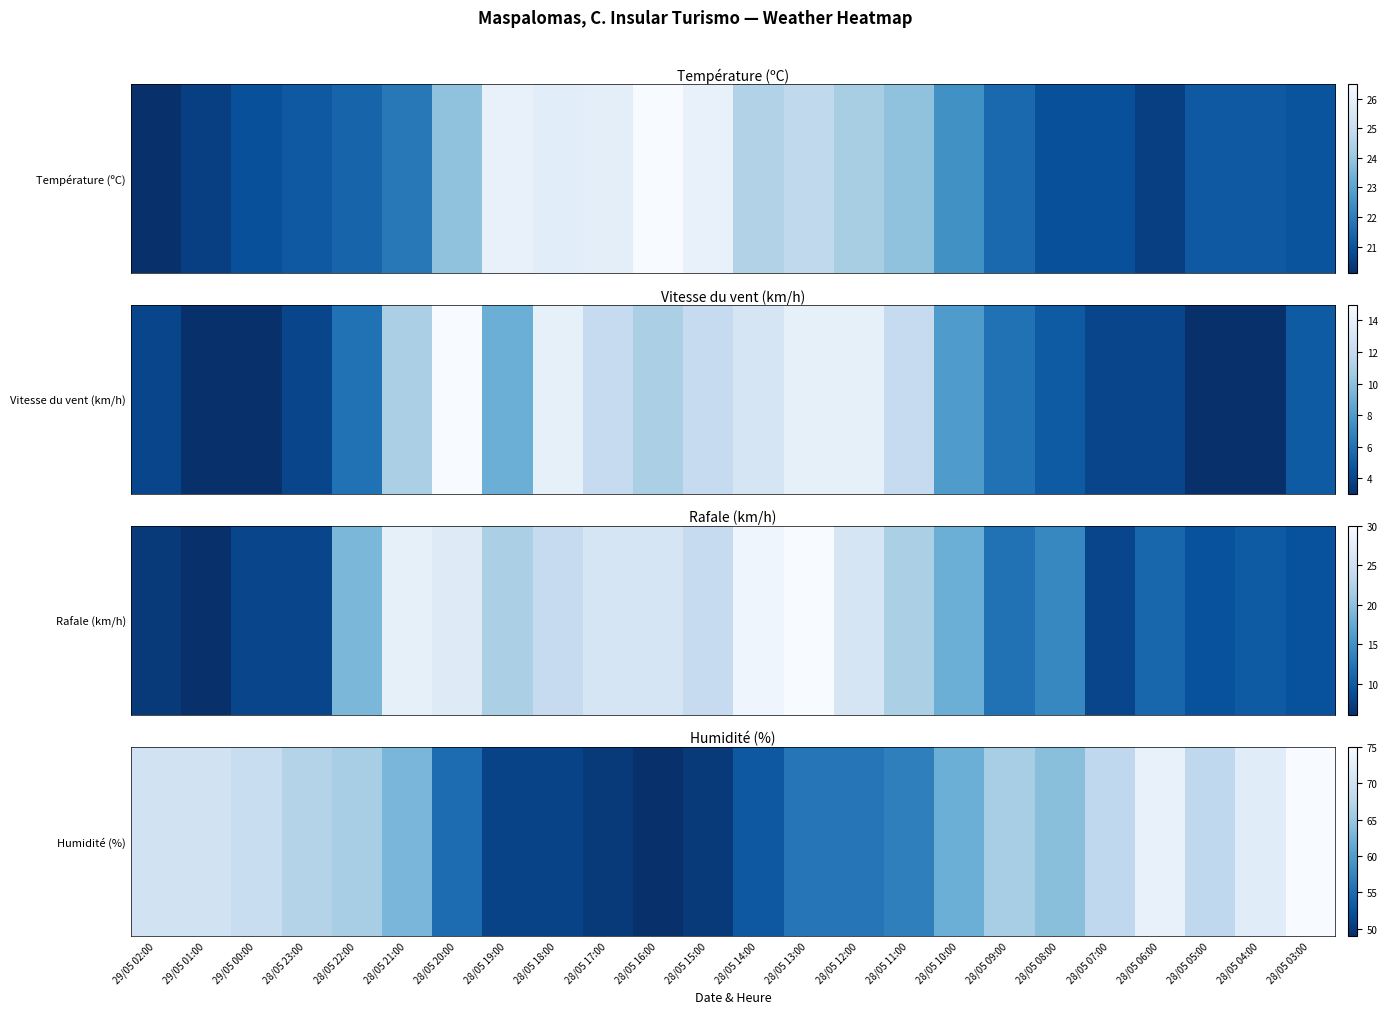

Which has a higher value, 28/05 22:00 or 28/05 06:00?

28/05 06:00